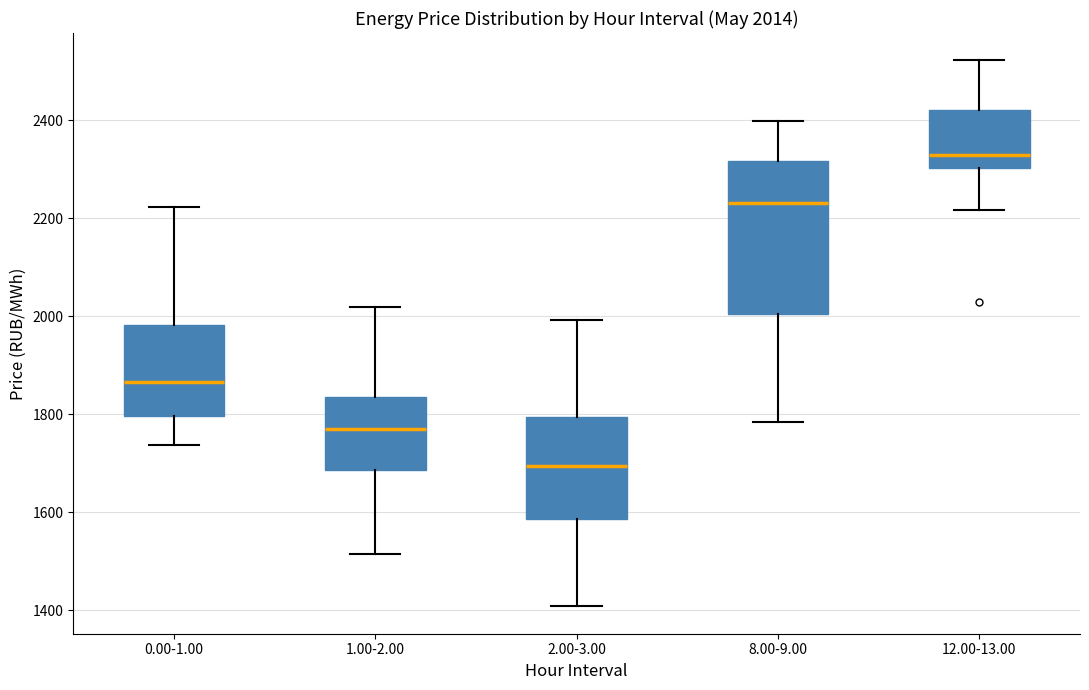

Which box has the lowest median line?

2.00-3.00